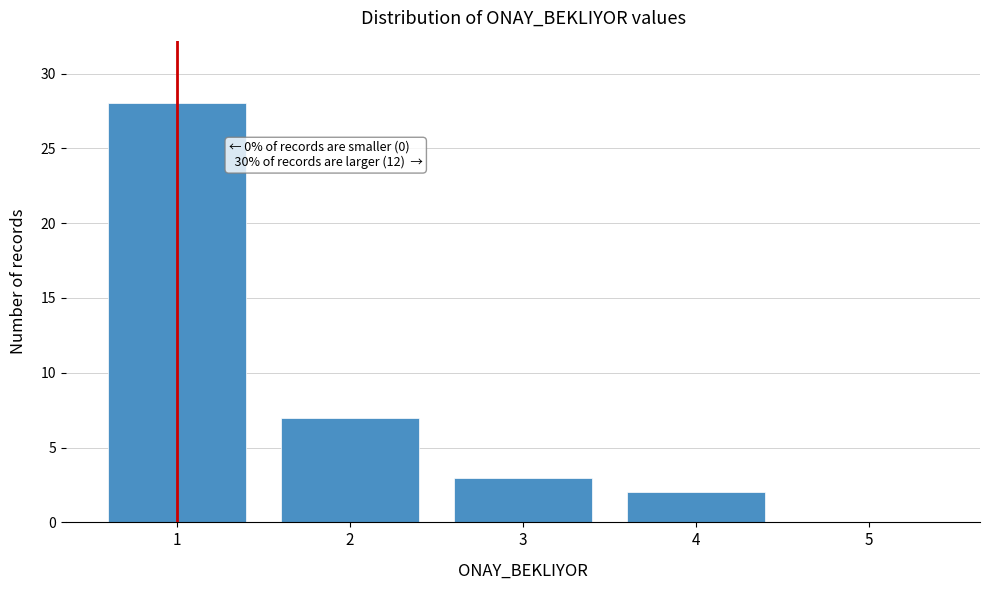

Reading left to right, list all the values displayed in this chart.

1=28	2=7	3=3	4=2	5=0